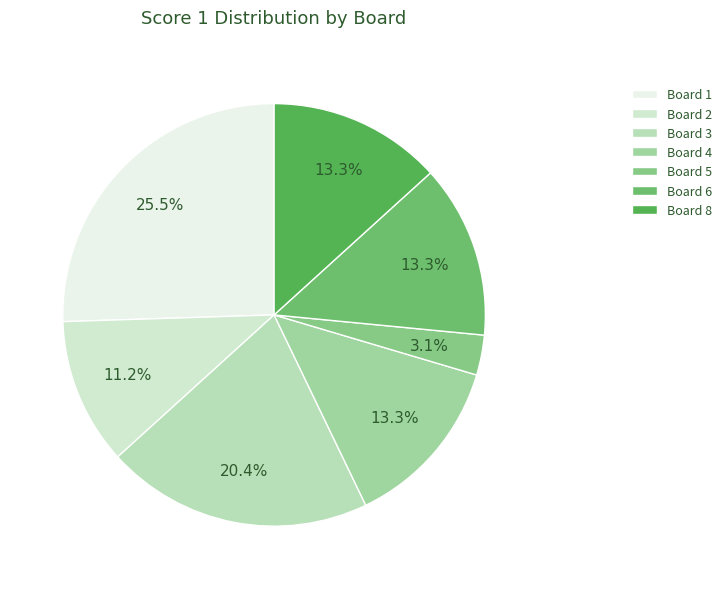

Is there a majority slice in this chart?

No